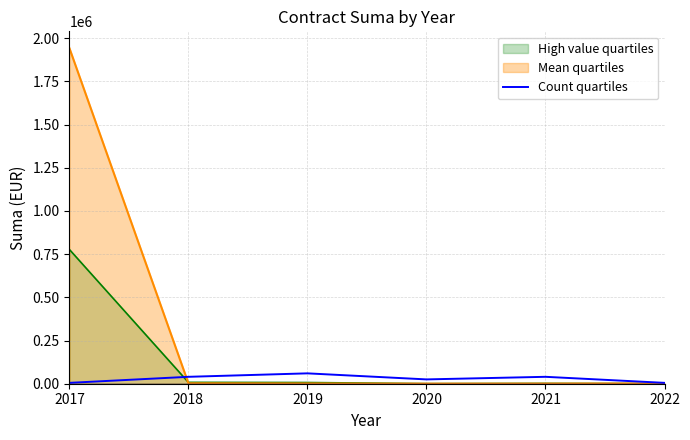

Between 2017 and 2020, which series saw the biggest shift?

Mean quartiles